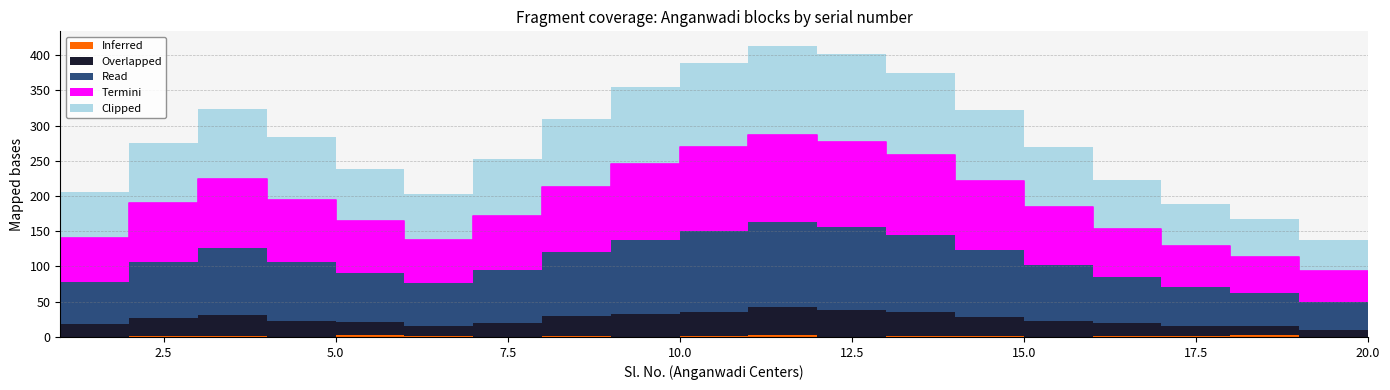

Which series changed the most between 10 and 12?

Termini